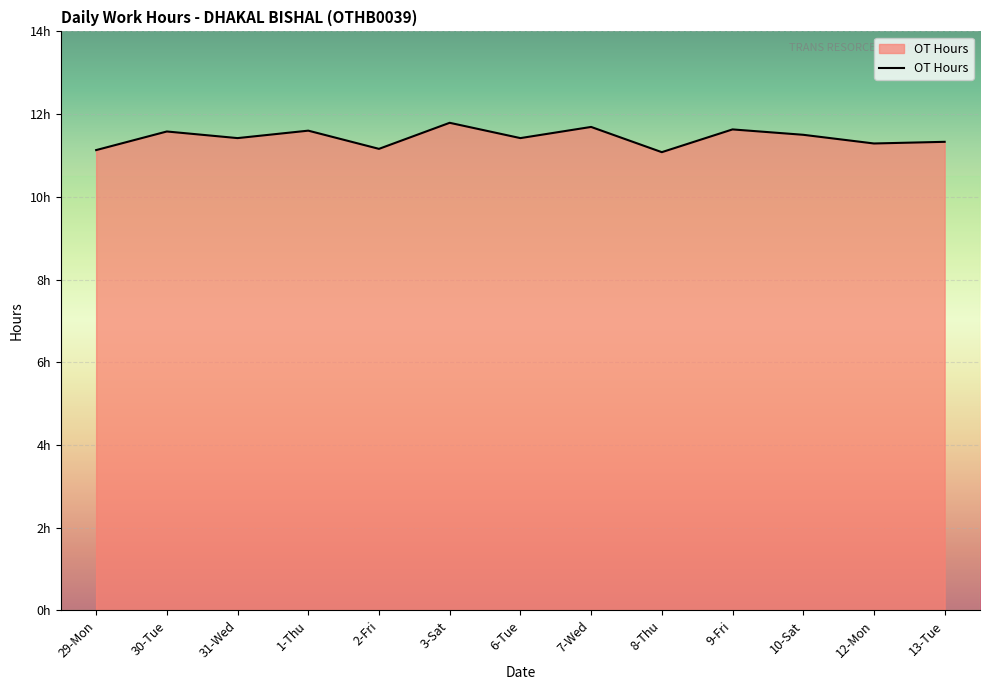

Rank the categories by value from highest to lowest.

3-Sat, 7-Wed, 9-Fri, 1-Thu, 30-Tue, 10-Sat, 31-Wed, 6-Tue, 13-Tue, 12-Mon, 2-Fri, 29-Mon, 8-Thu